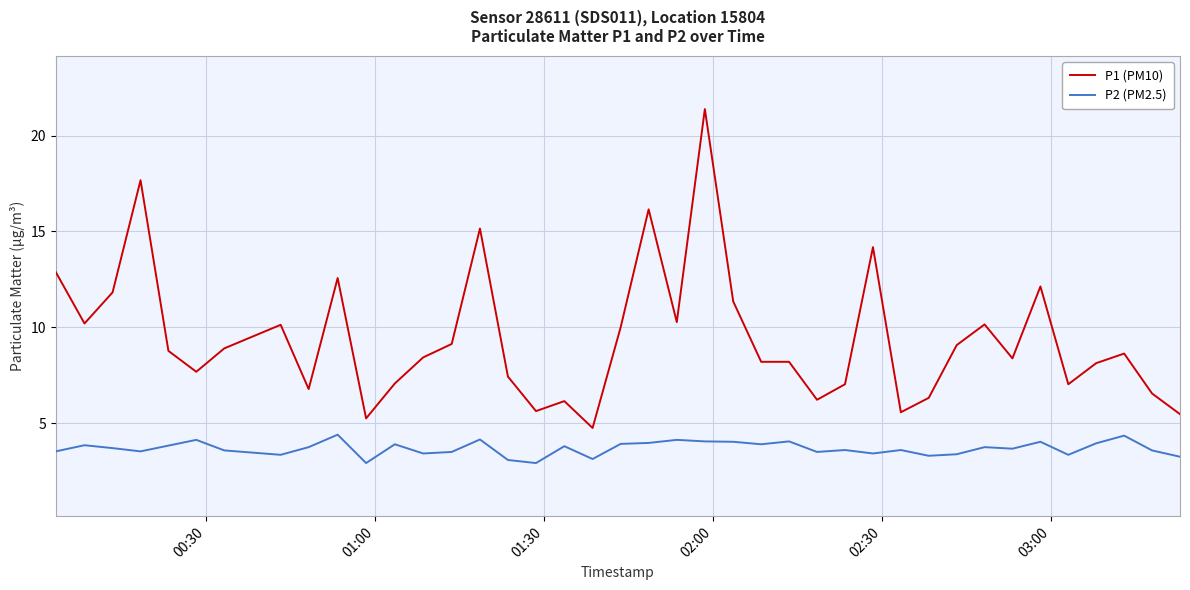

What is the average value of the P2 (PM2.5) series?

3.7